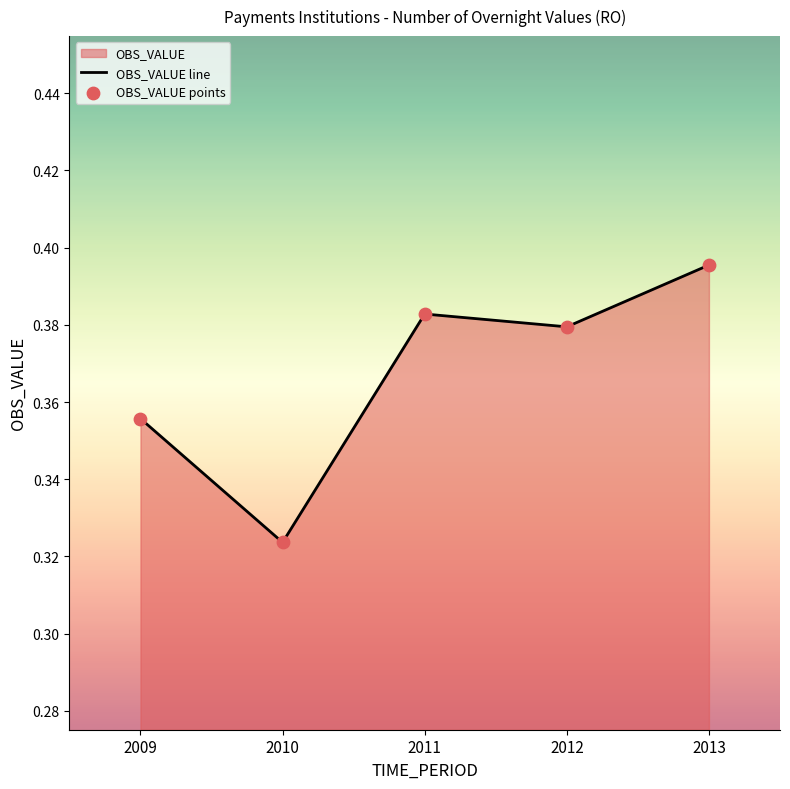

Count the values in the range 0 to 1.

5